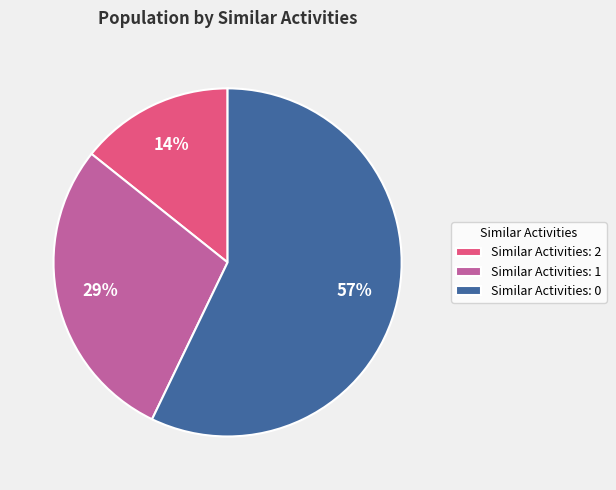

Between Similar Activities: 2 and Similar Activities: 0, which is larger?

Similar Activities: 0